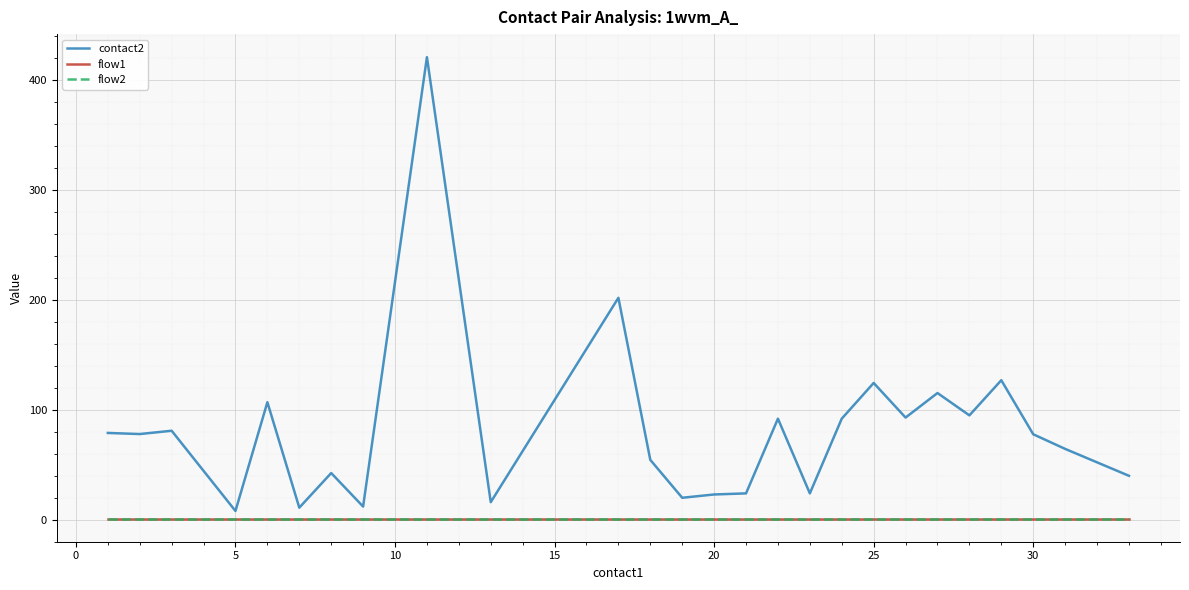

What is the minimum value for flow1?

1.0